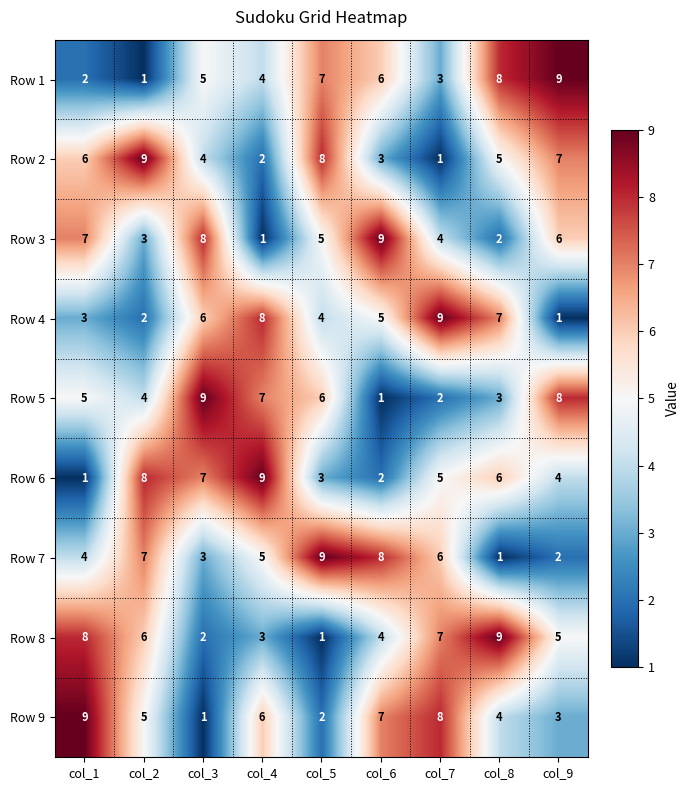

Where does the Row 9 series first go above 5?

col_1